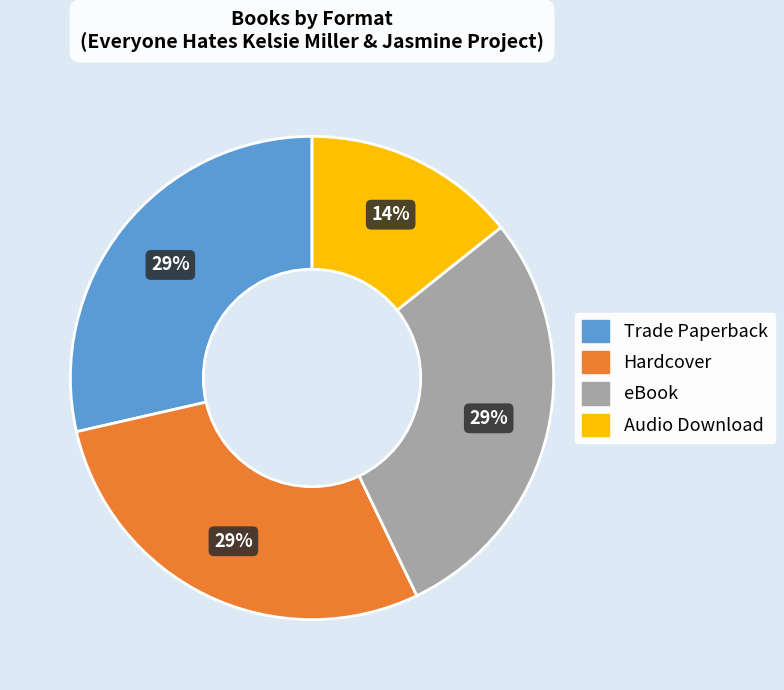

True or false: Hardcover accounts for 29% of the total.

True